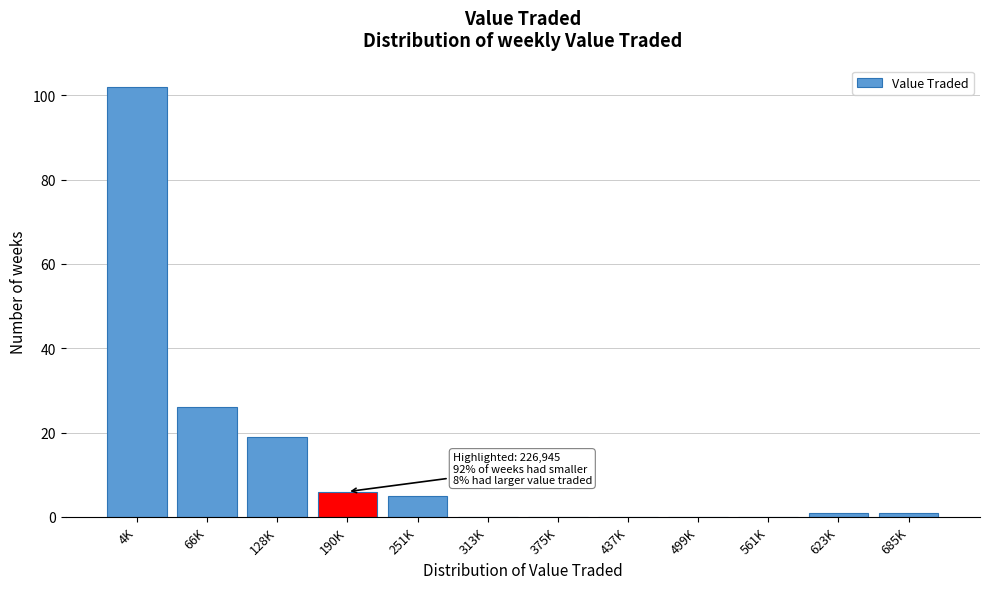

Reading left to right, list all the values displayed in this chart.

4K=102	66K=26	128K=19	190K=6	251K=5	313K=0	375K=0	437K=0	499K=0	561K=0	623K=1	685K=1